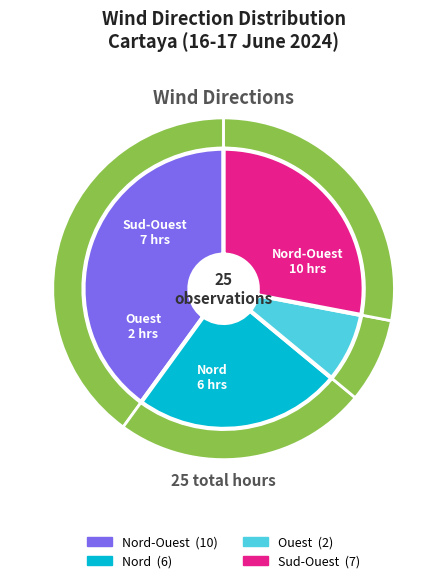

Rank the categories by value from lowest to highest.

Ouest, Nord, Sud-Ouest, Nord-Ouest